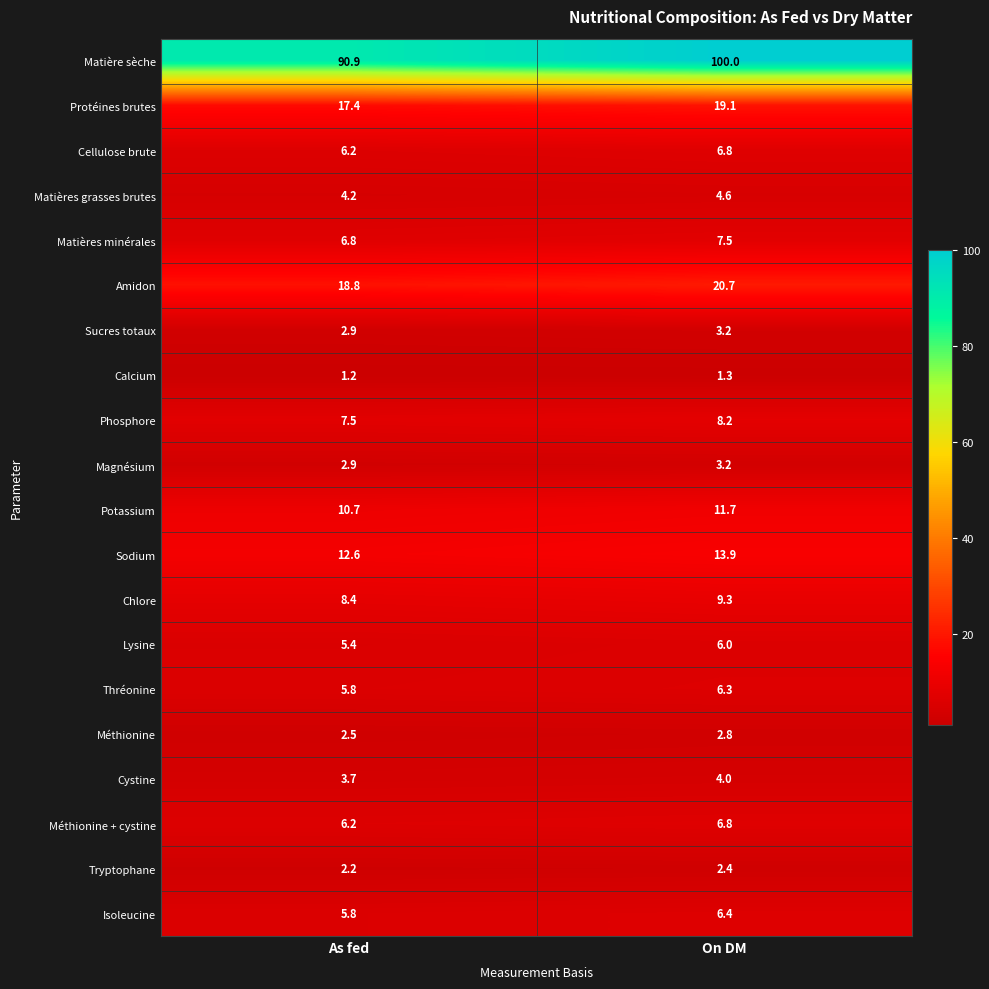

What is the sum of the Magnésium values at As fed and On DM?

6.1